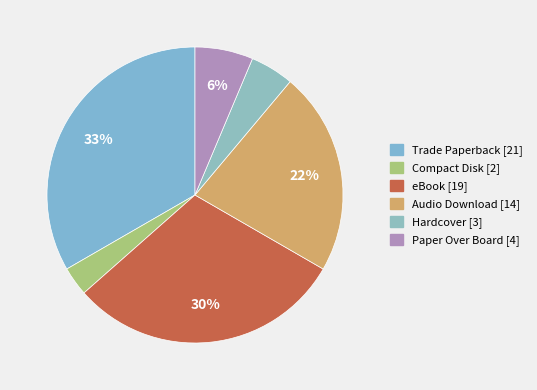

To the nearest percent, what is the difference between the Hardcover and Paper Over Board slice percentages?

2%